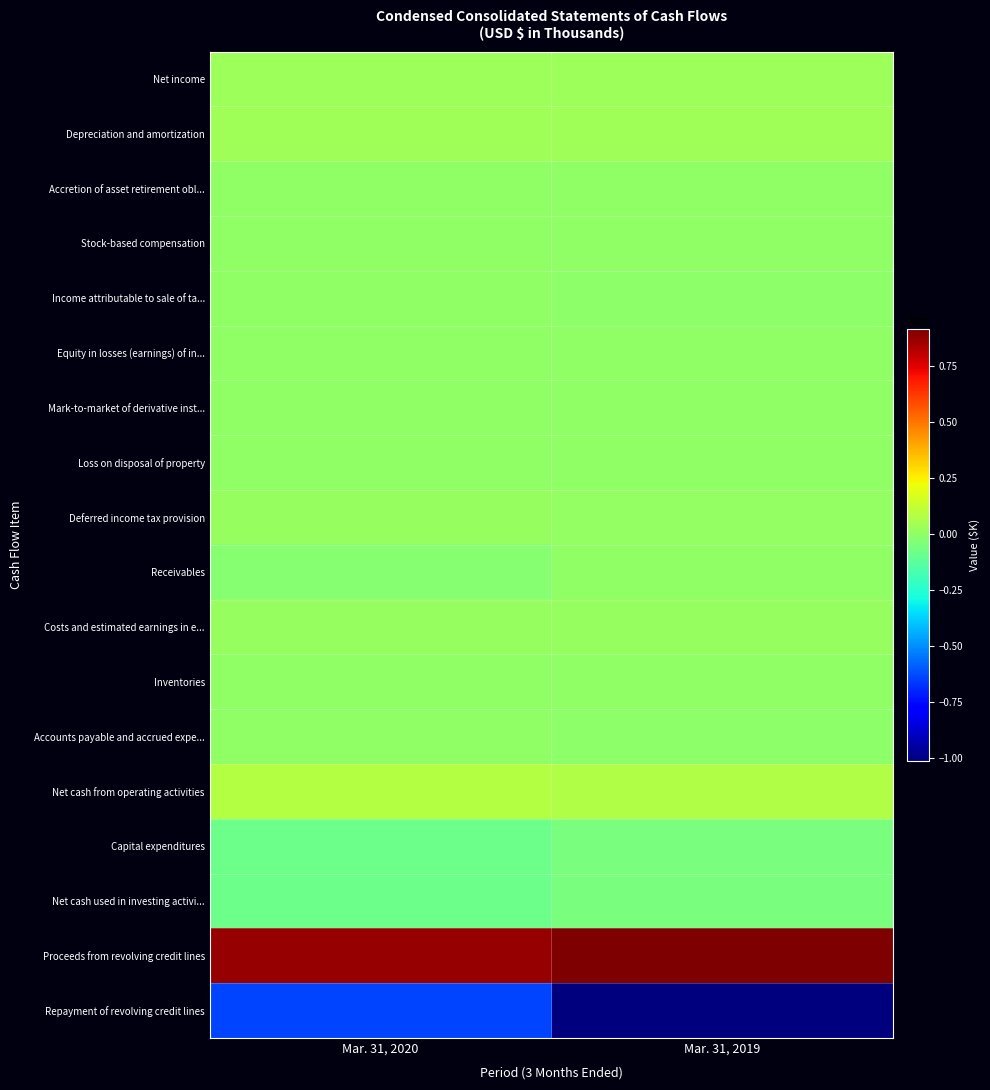

At which category is the sum across all series the highest?

Mar. 31, 2020